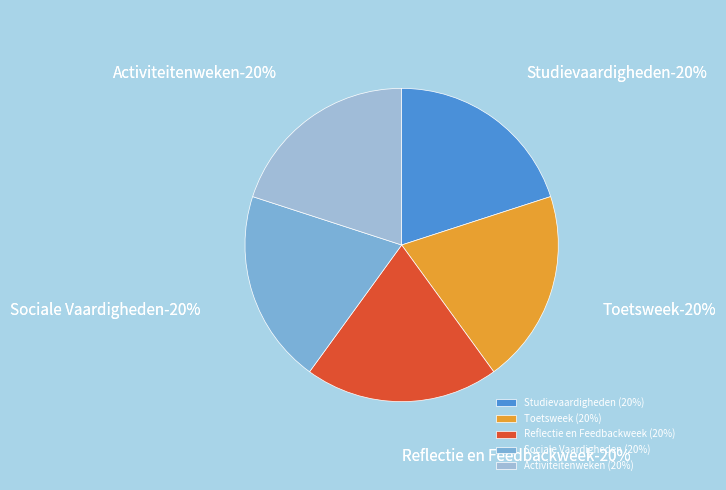

Is there any slice that represents more than half of the pie?

No